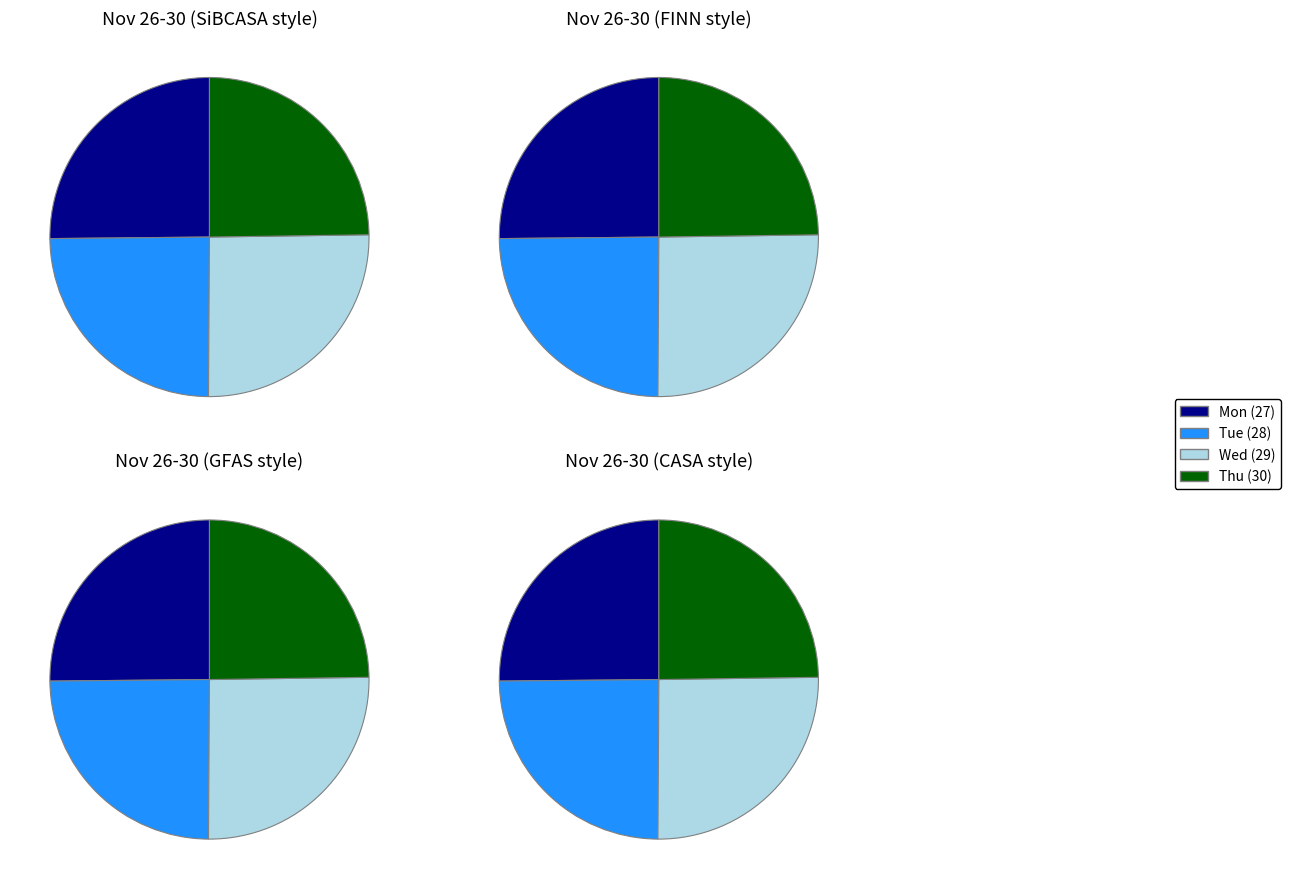

The Tue (28) slice represents 25% of the pie. True or false?

True